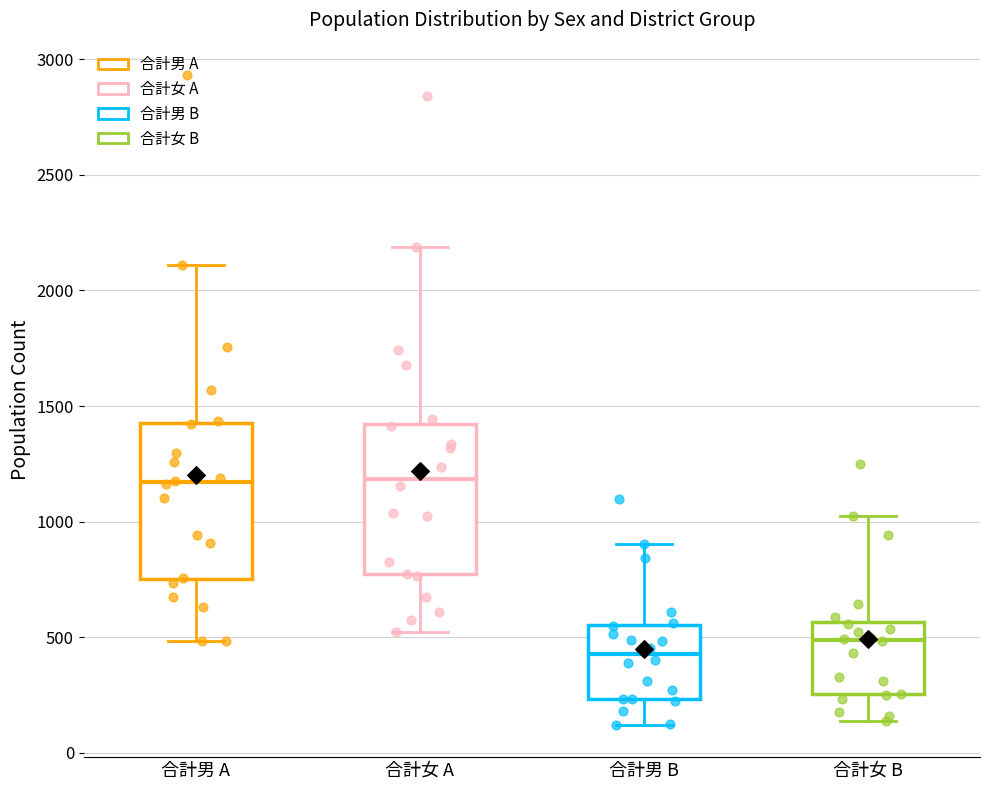

Reading left to right, transcribe this box plot: for each box, give where its median line is, the range the box spans, and where its two whiskers end, as read against the y-axis. The values are not printed on the chart, so give them approximately, as read against the axis.

合計男 A: median 1150, box 750 to 1450, whiskers 500 to 2100
合計女 A: median 1200, box 750 to 1400, whiskers 500 to 2200
合計男 B: median 450, box 250 to 550, whiskers 100 to 900
合計女 B: median 500, box 250 to 550, whiskers 150 to 1050